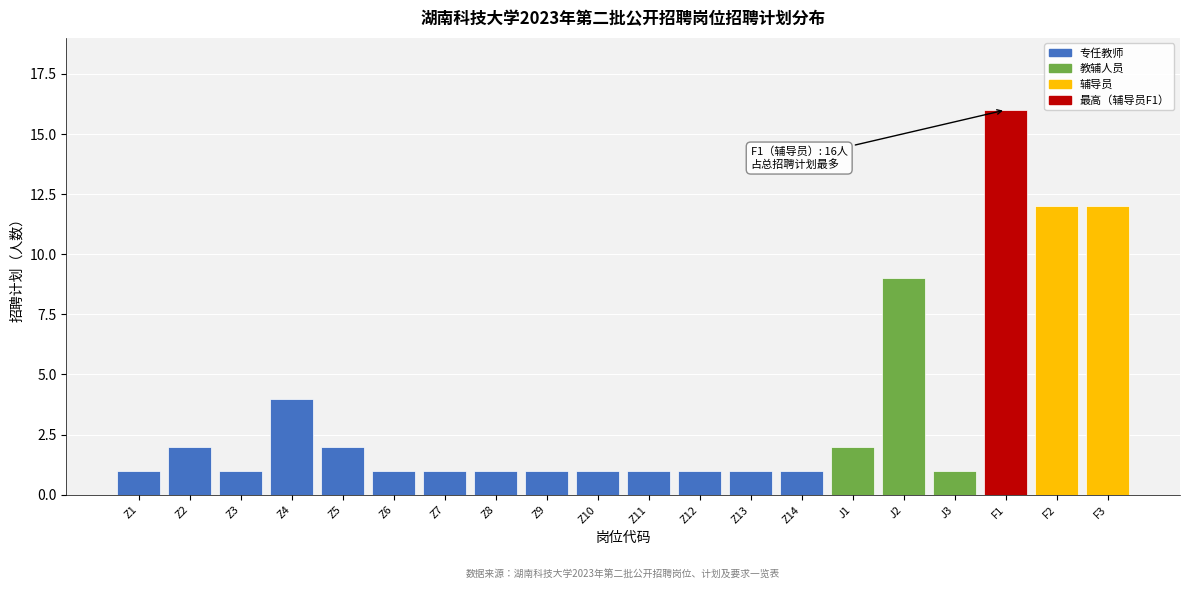

Reading left to right, transcribe all the data shown in this chart.

Z1=1	Z2=2	Z3=1	Z4=4	Z5=2	Z6=1	Z7=1	Z8=1	Z9=1	Z10=1	Z11=1	Z12=1	Z13=1	Z14=1	J1=2	J2=9	J3=1	F1=16	F2=12	F3=12